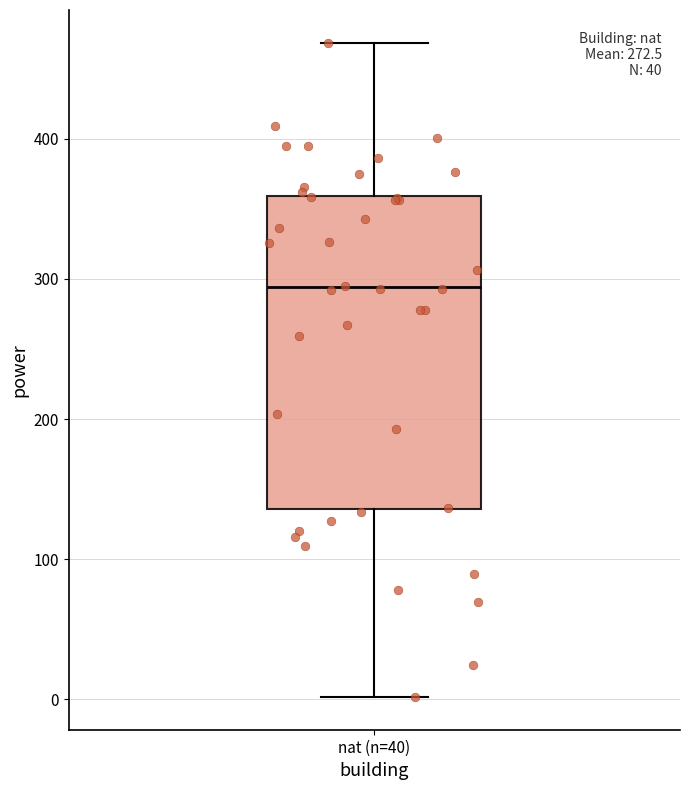

Where does the upper whisker of the box for nat (n=40) end on the y-axis? The values are not printed on the chart, so give them approximately, as read against the axis.

470